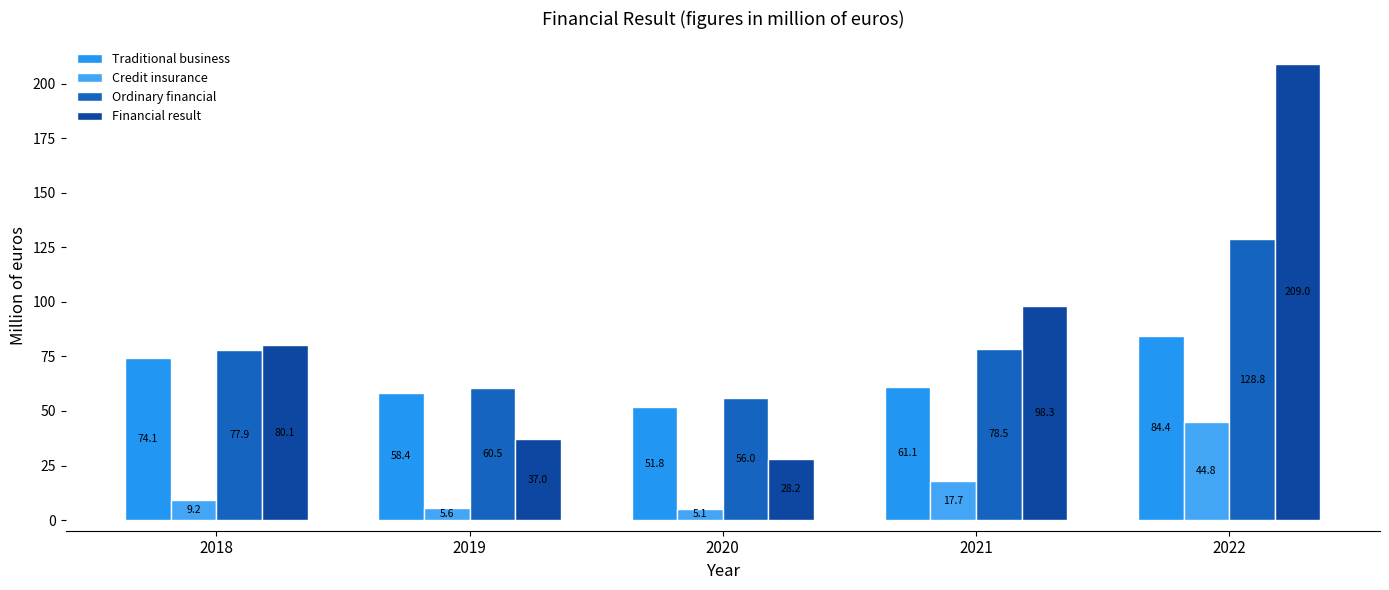

The Financial result series shows 98.3 at 2021. True or false?

True